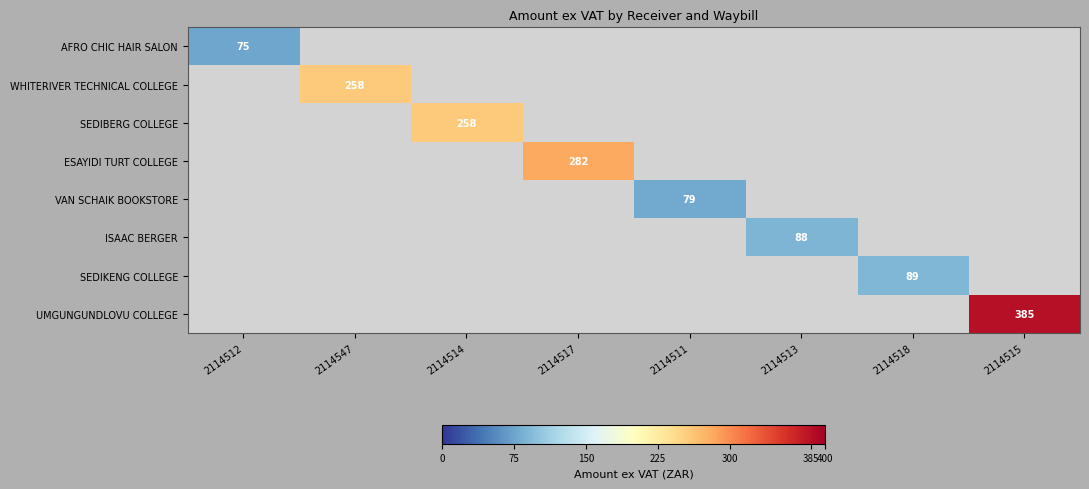

The SEDIBERG COLLEGE series shows 258 at 2114514. True or false?

True